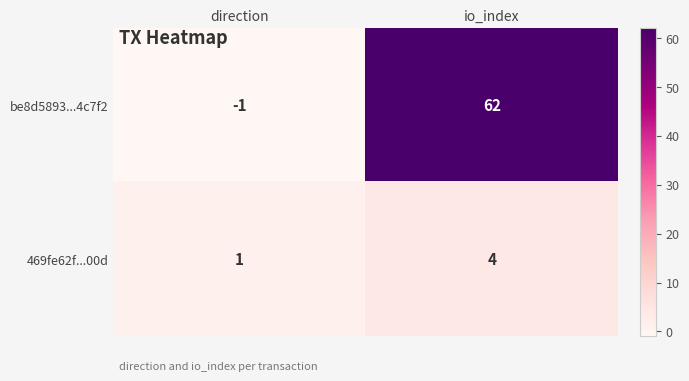

What is the approximate value of 469fe62f...00d at io_index?

4